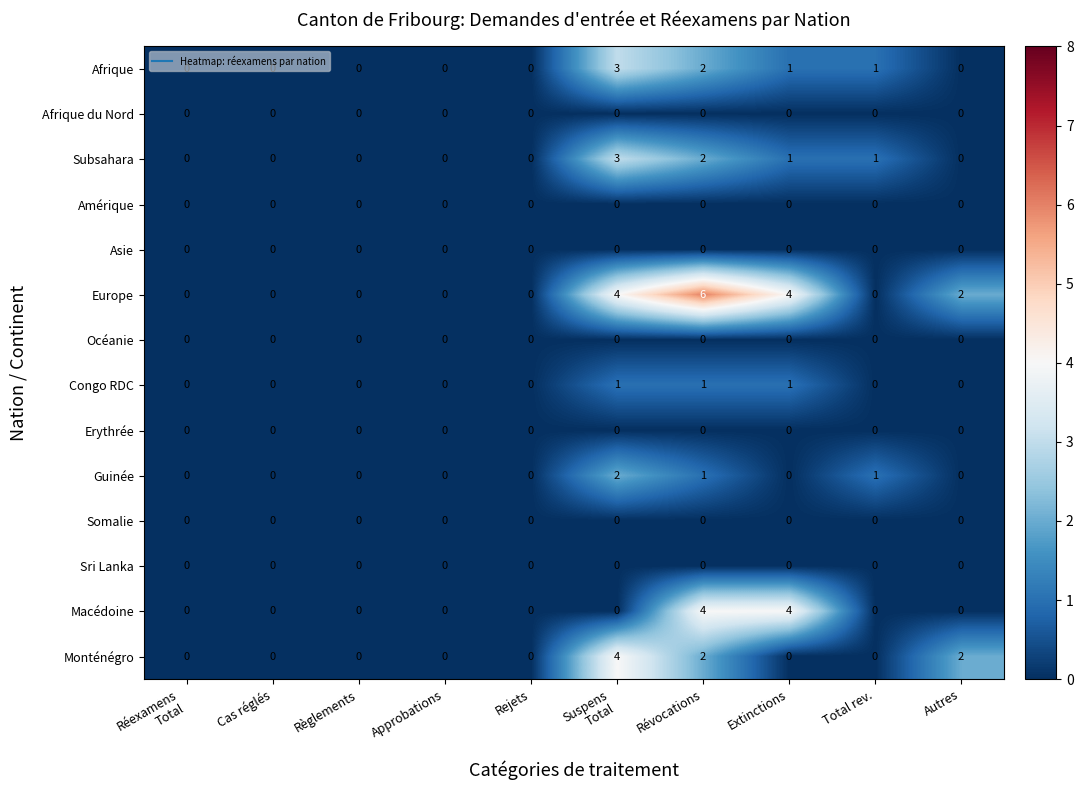

Count the Subsahara values in the range 0 to 1.

8